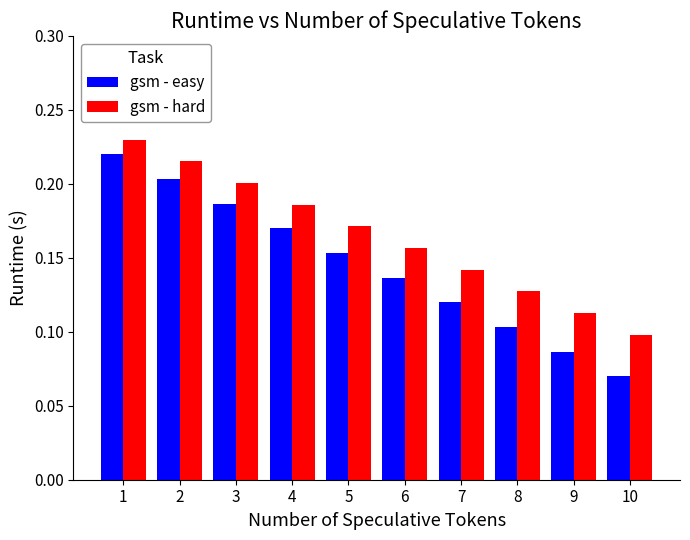

Which category has the lowest value in the gsm - easy series?

10